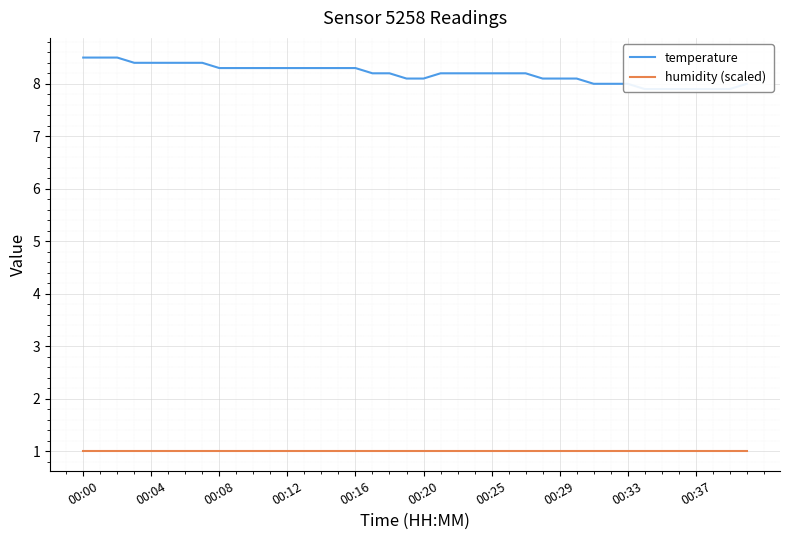

Is it true that temperature equals 13.7 at 00:12?

False